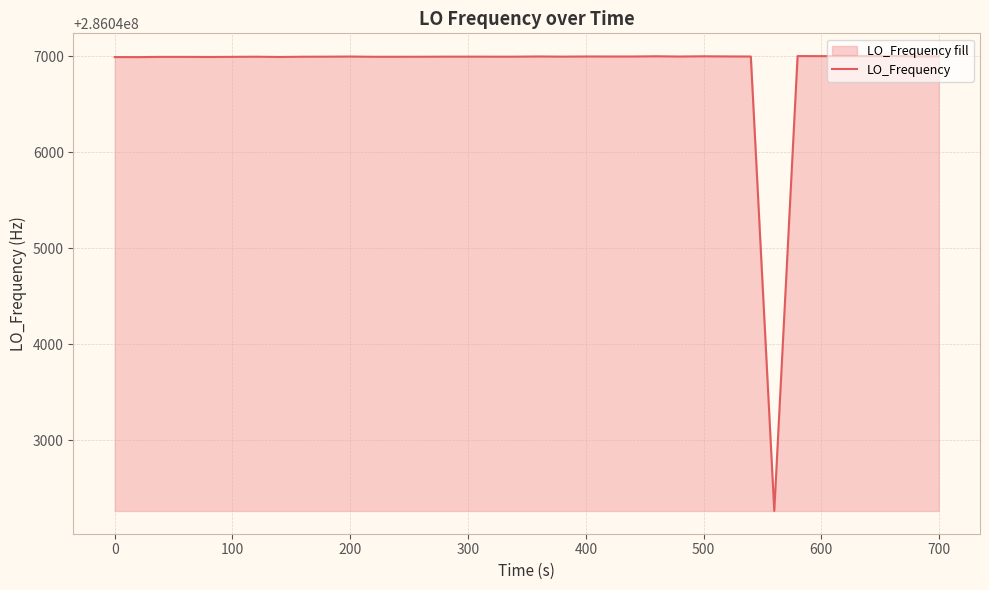

True or false: there are more than 0 points higher than both neighbors.

True